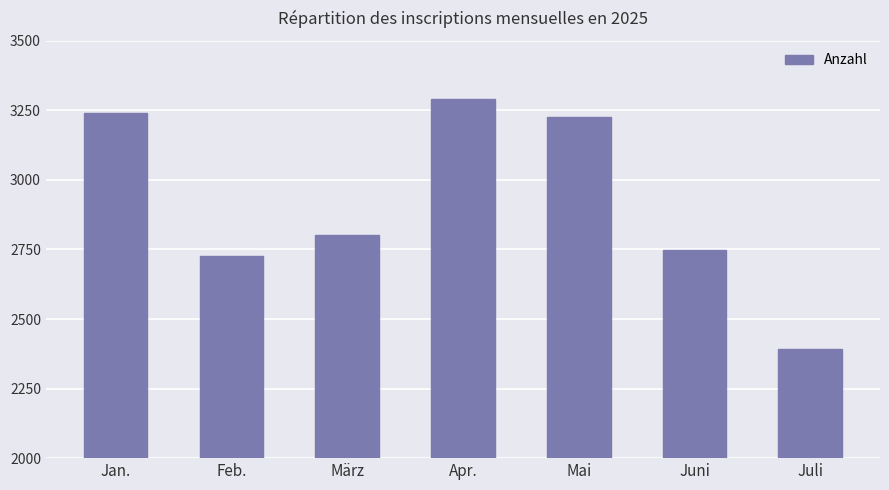

What is the sum of all values?

20431